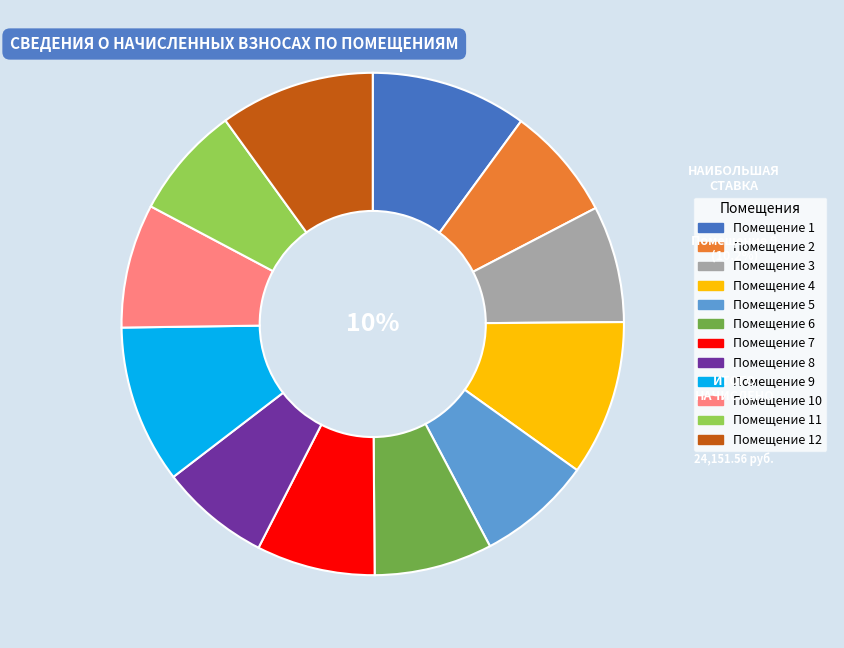

What percentage is the Помещение 5 slice, to the nearest percent?

7%